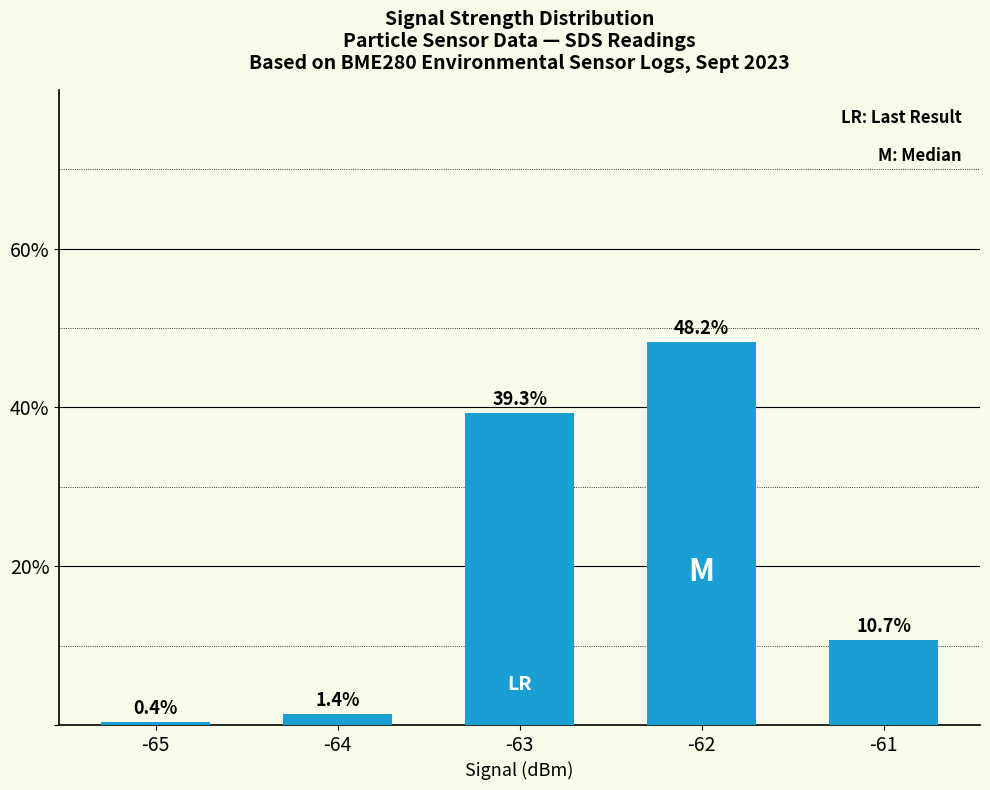

The value at -62 is 84.5. True or false?

False